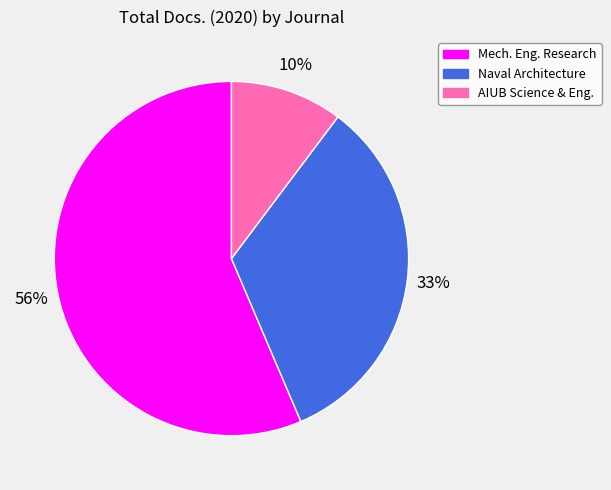

Is there any slice that represents more than half of the pie?

Yes